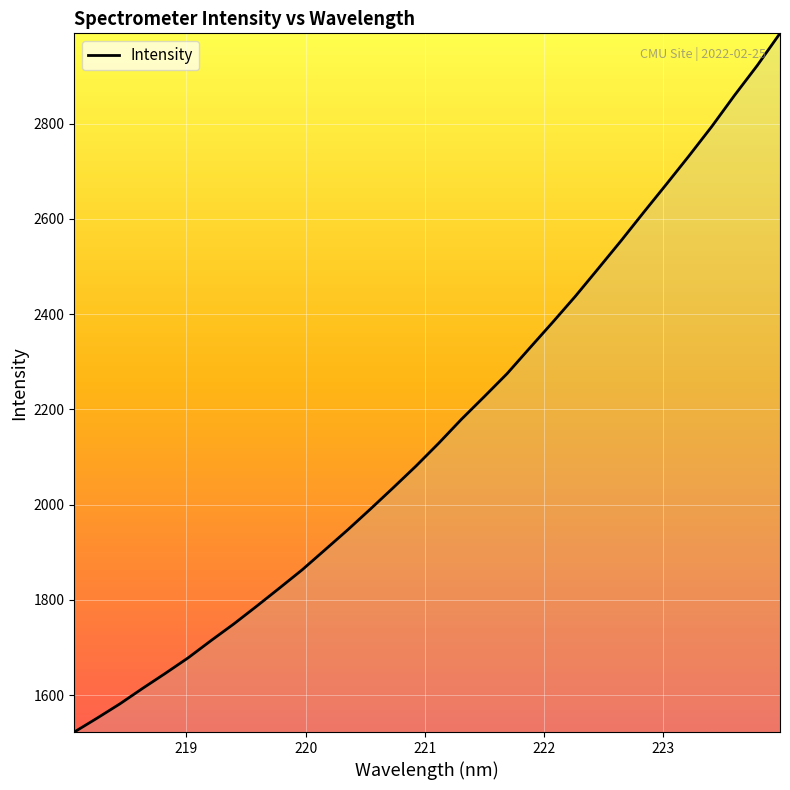

Reading right to left, list all the values displayed in this chart.

2989.3	2921.8	2859.2	2793.8	2732.2	2672.4	2613.2	2553.2	2495.0	2437.3	2382.5	2328.9	2274.8	2226.7	2179.3	2129.0	2081.0	2035.5	1990.8	1947.0	1904.9	1863.1	1824.6	1786.7	1749.5	1714.5	1678.5	1645.9	1614.3	1581.7	1551.7	1522.6